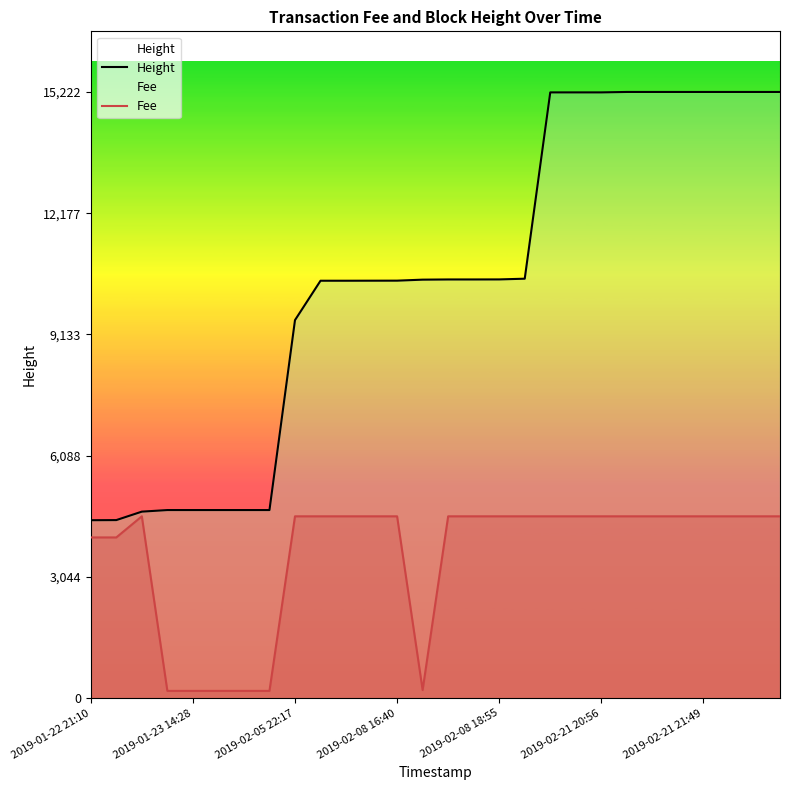

Rank the series by their maximum value, from lowest to highest.

Fee, Height